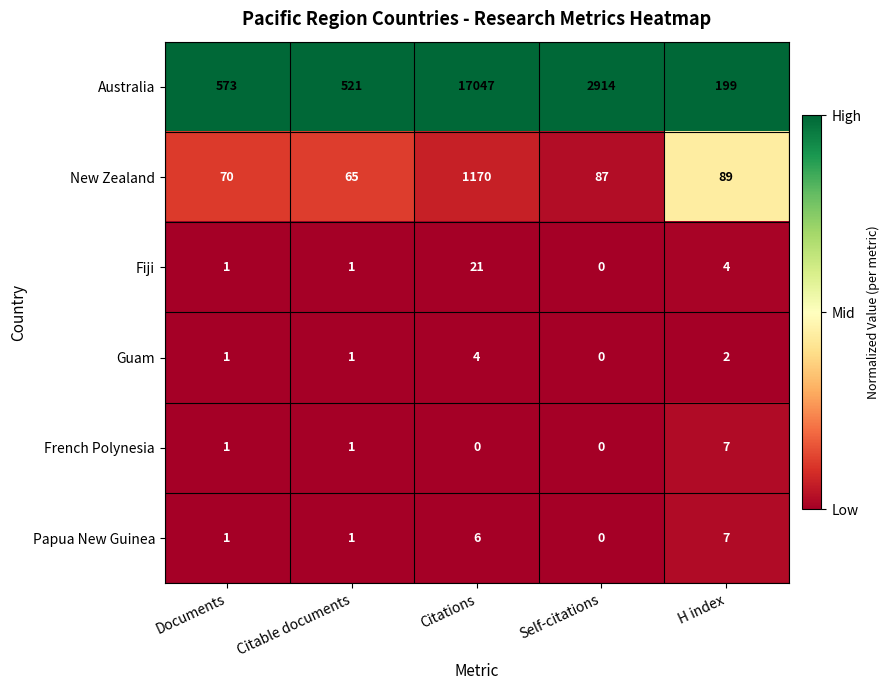

The value of French Polynesia at Citations is 0. True or false?

True